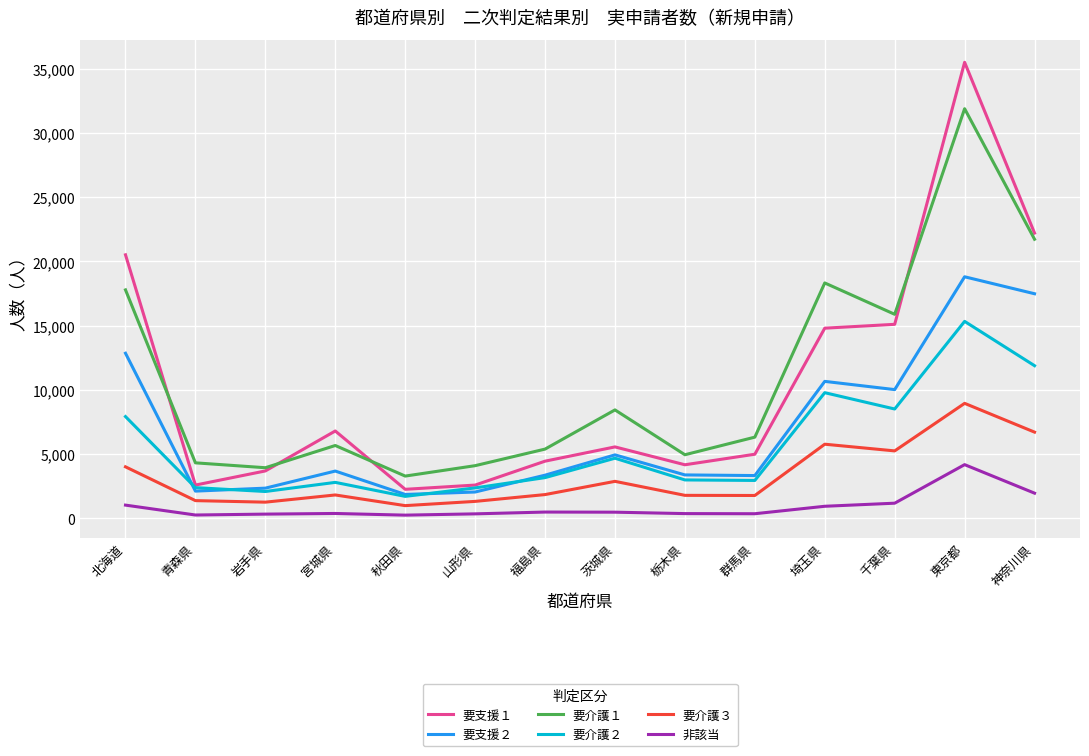

What is the difference between the maximum and minimum values in the 要支援１ series?

33230